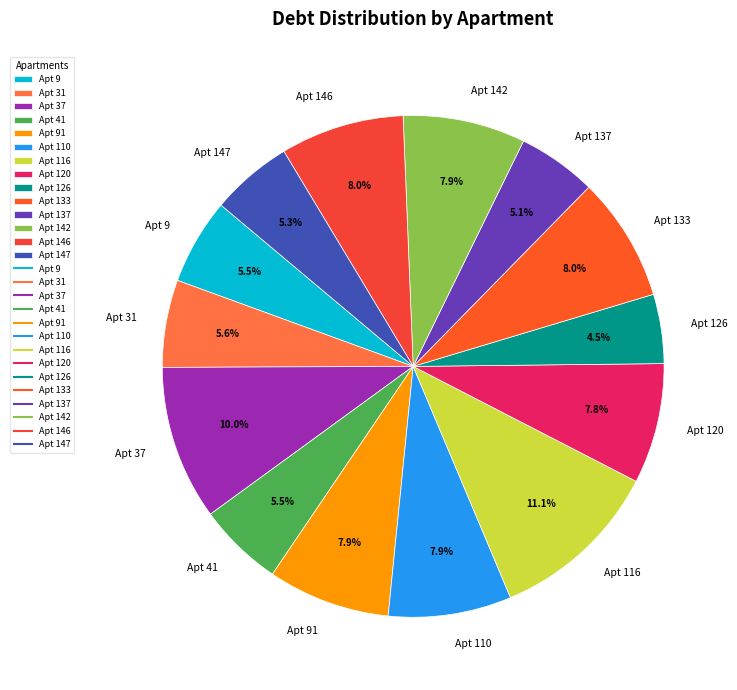

Does any single category account for the majority?

No